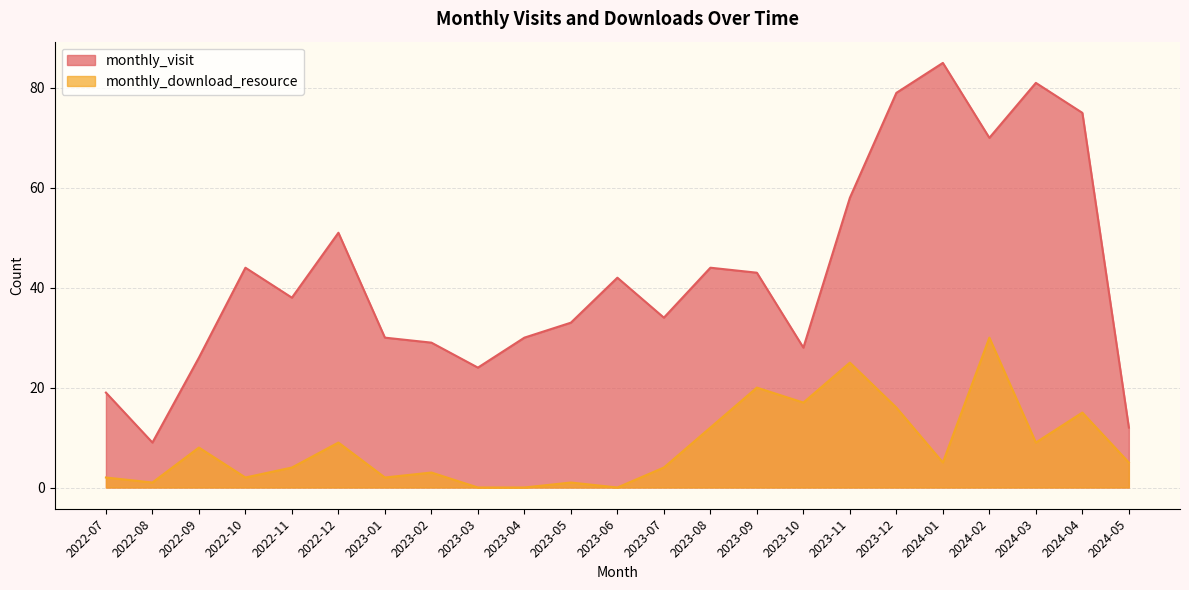

What are all the series names shown in the legend?

monthly_visit, monthly_download_resource